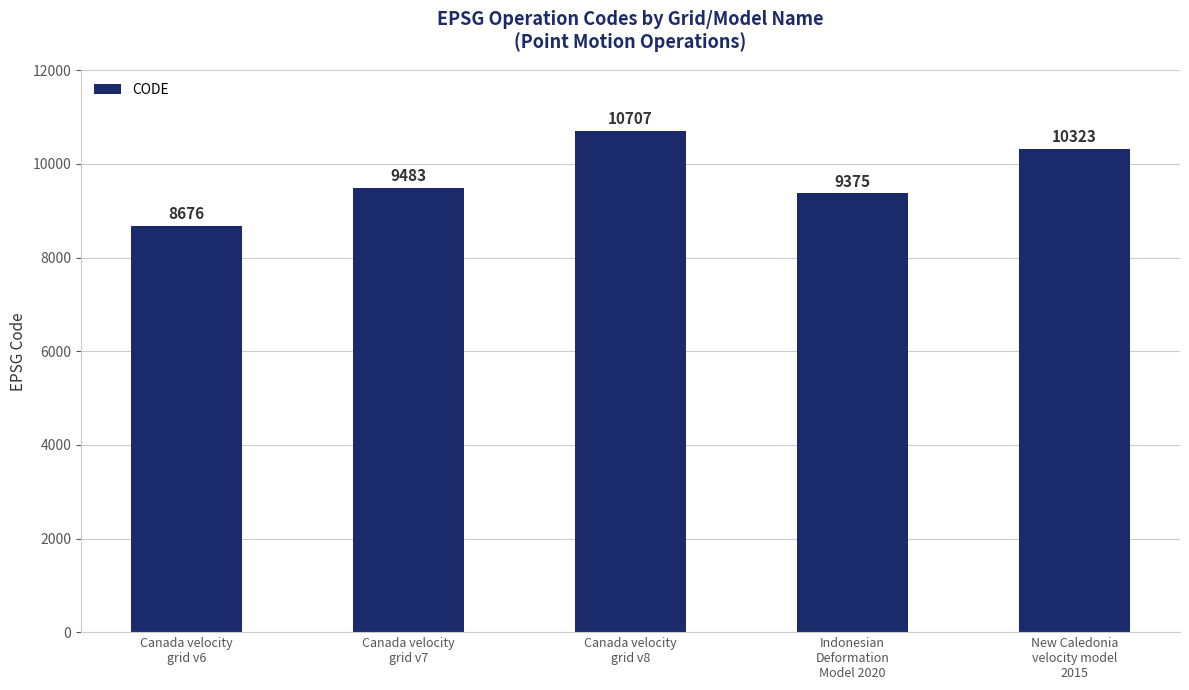

What is the ratio of the value at Indonesian
Deformation
Model 2020 to the value at Canada velocity
grid v8?

0.9